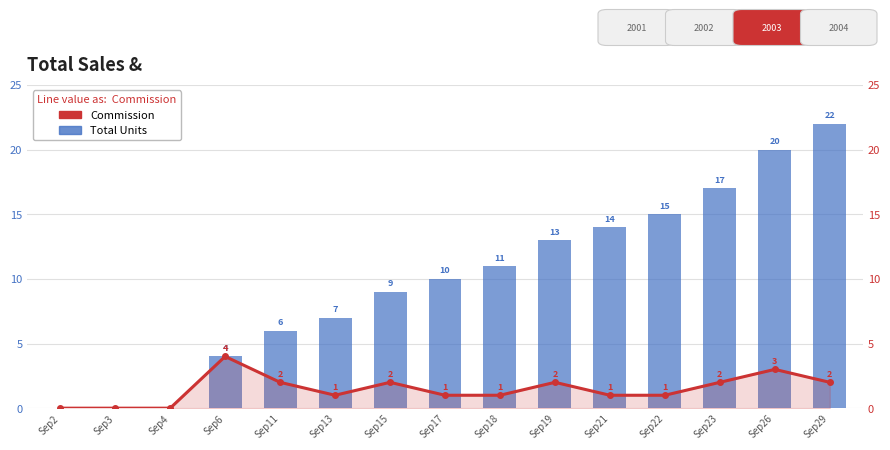

What is the sum of the Commission values at Sep19 and Sep26?

5